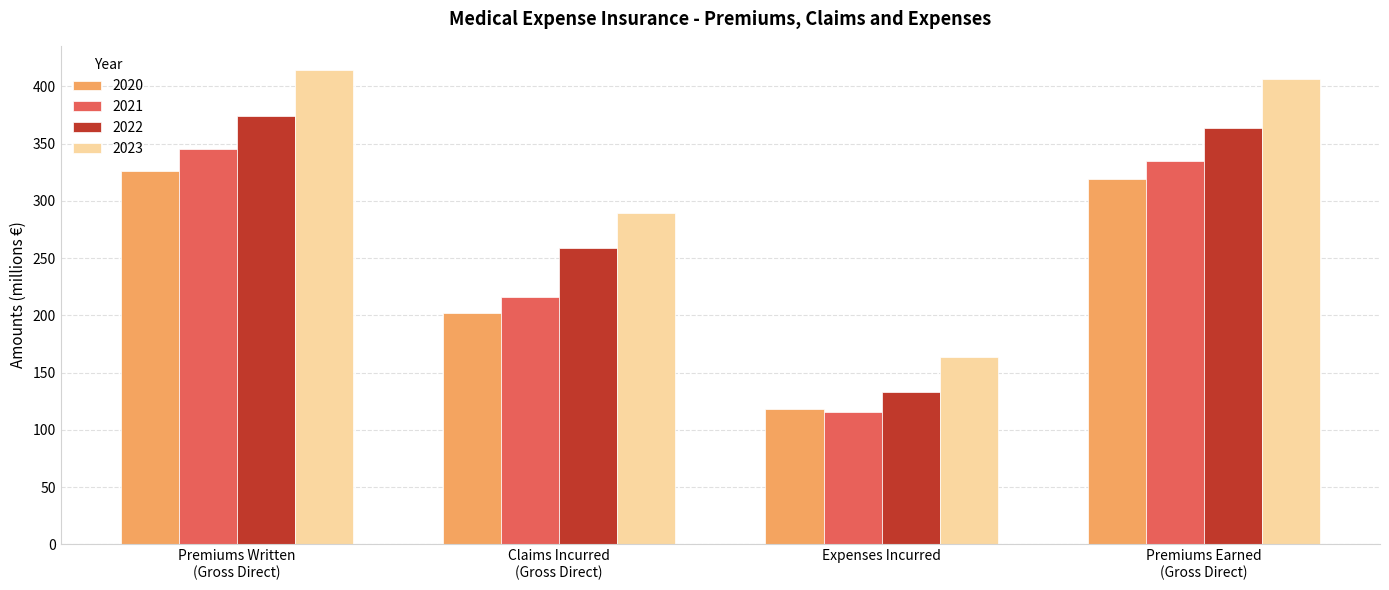

How many data points does each series have?

4